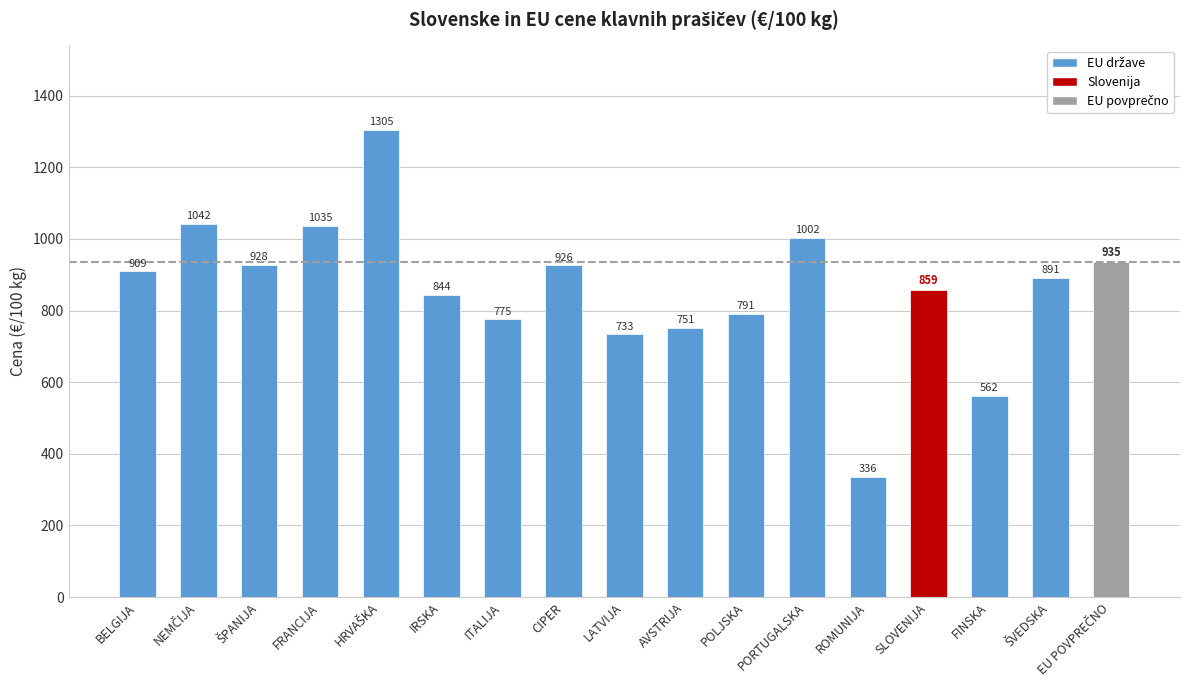

What is the change in value from LATVIJA to AVSTRIJA?

+17.9